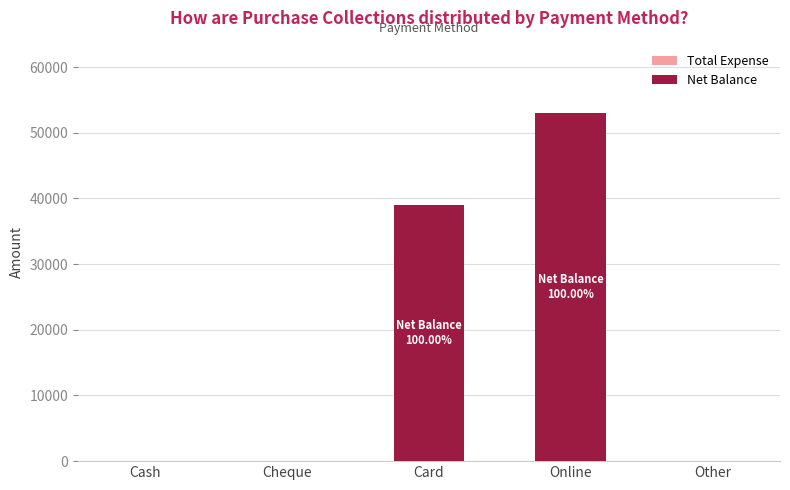

What value does the data have at Online?

53000